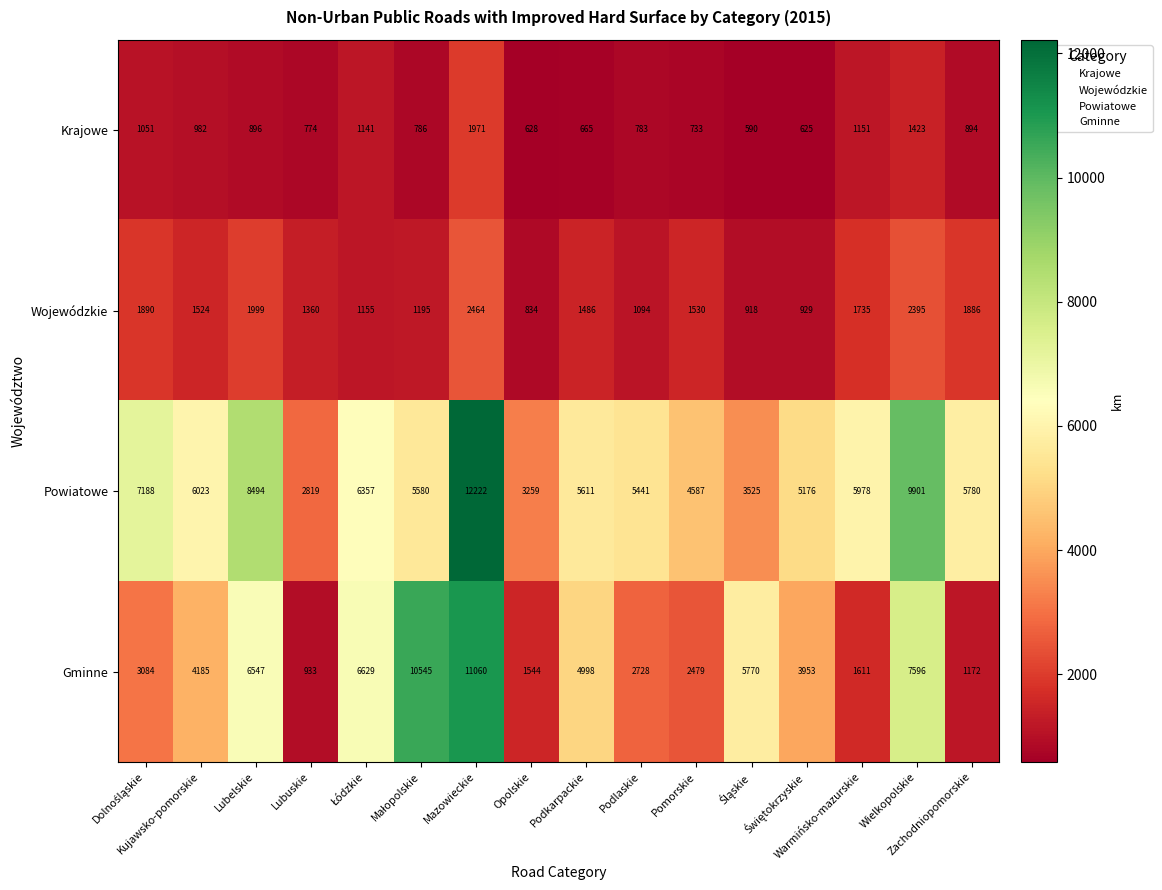

Which series has the largest total across all categories?

Powiatowe